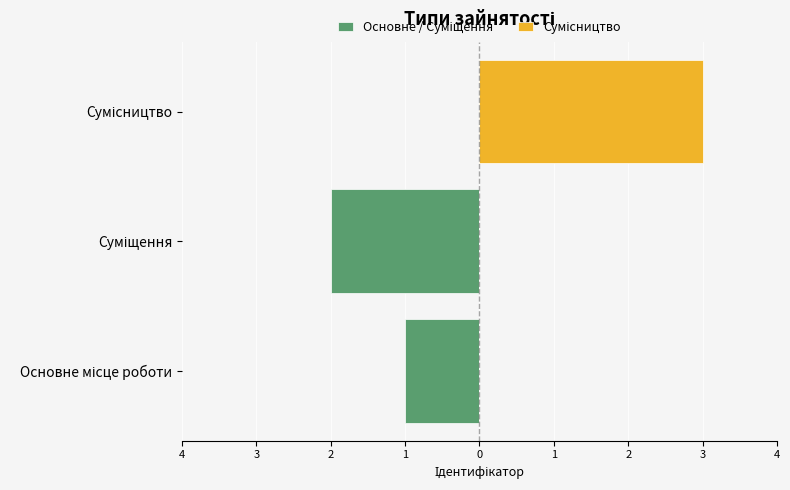

The Основне / Суміщення series shows -1 at Сумісництво. True or false?

False